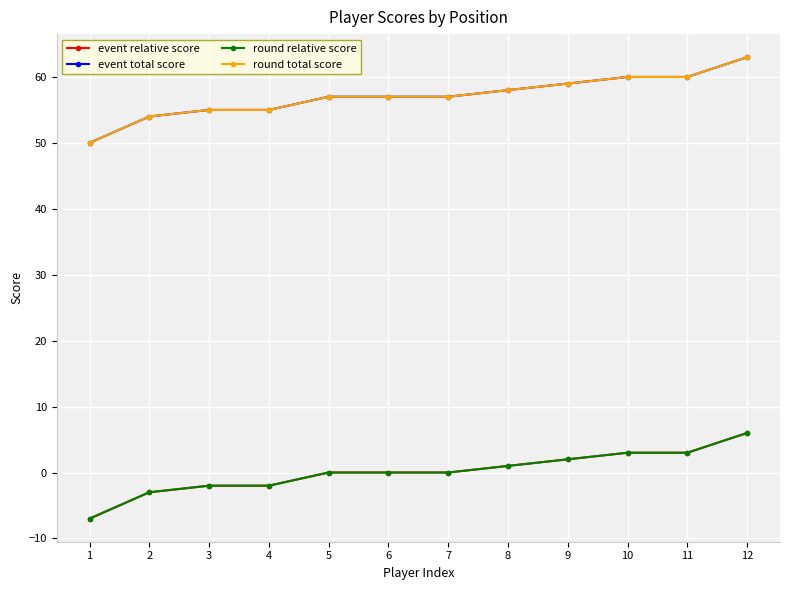

Does the chart have visible grid lines?

Yes